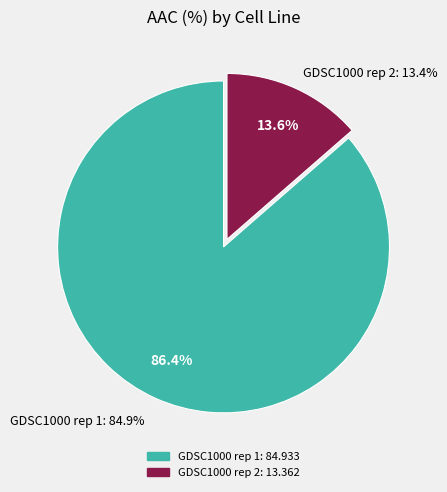

To the nearest percent, what is the average slice percentage?

50%